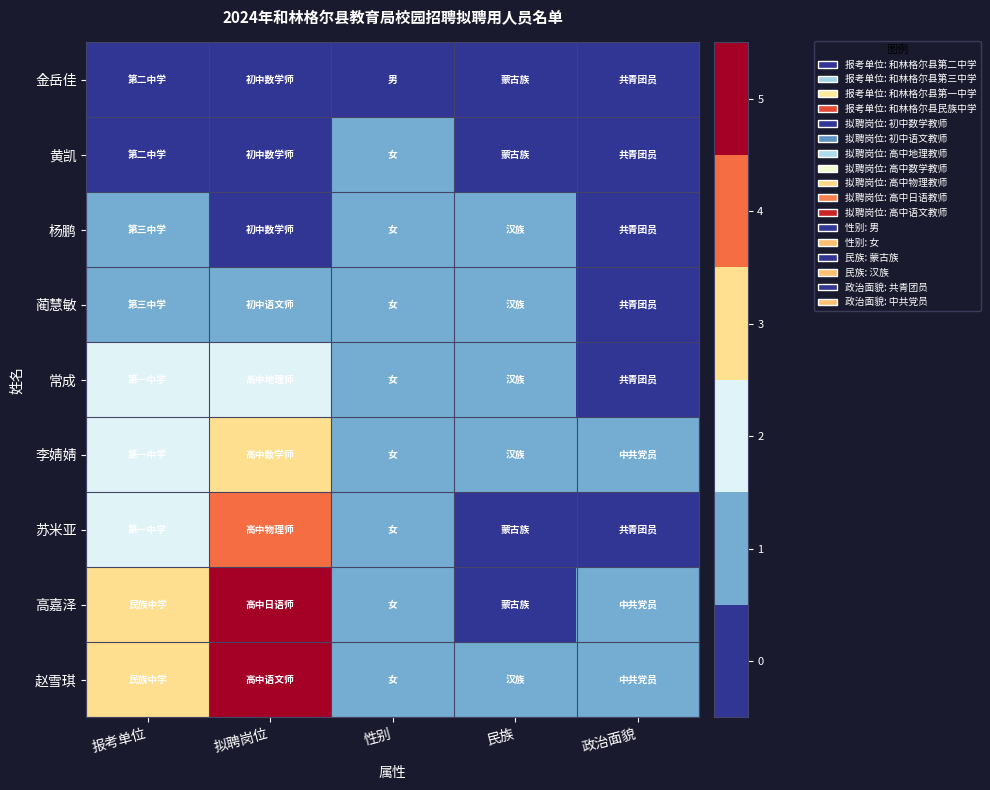

Which series changed the most between 拟聘岗位 and 性别?

赵雪琪